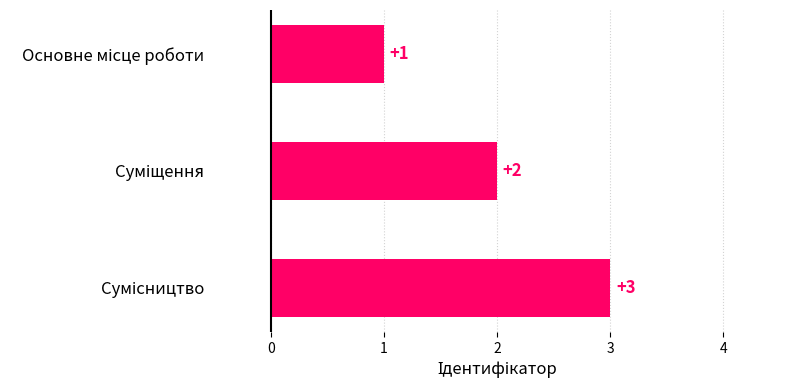

What is the sum of all values?

6